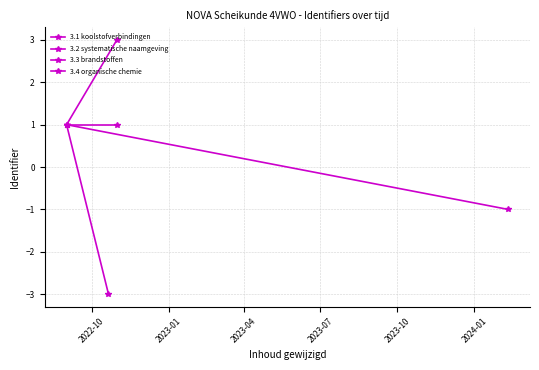

How many values in the 3.4 organische chemie series are below 3?

1